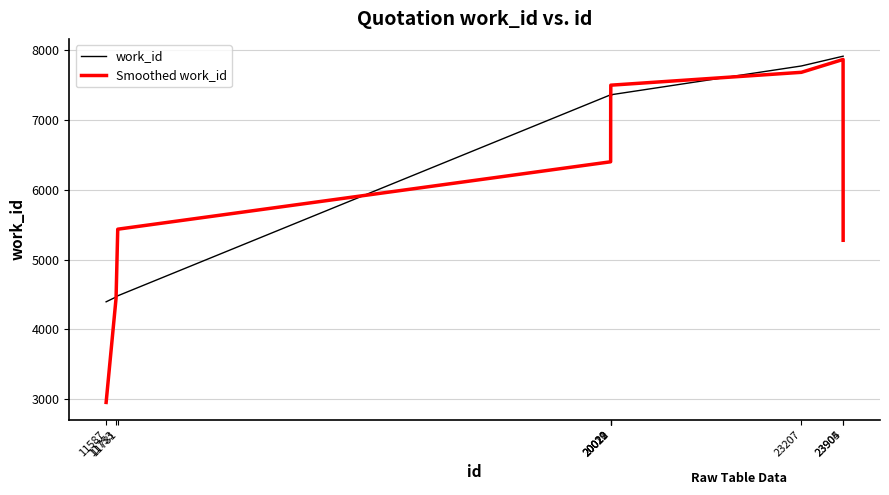

What is the average value of the Smoothed work_id series?

6229.0